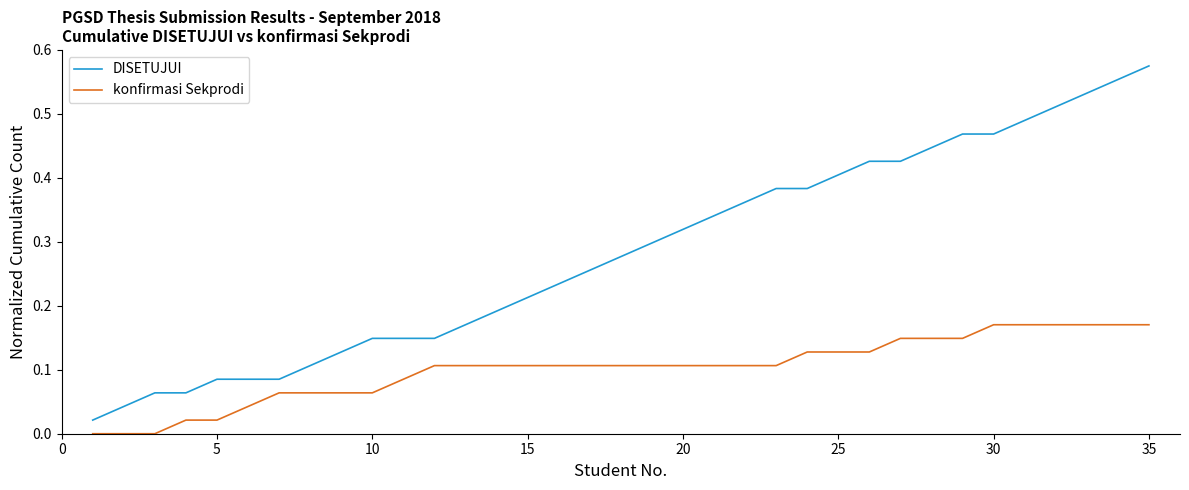

How many categories are shown in the chart?

35